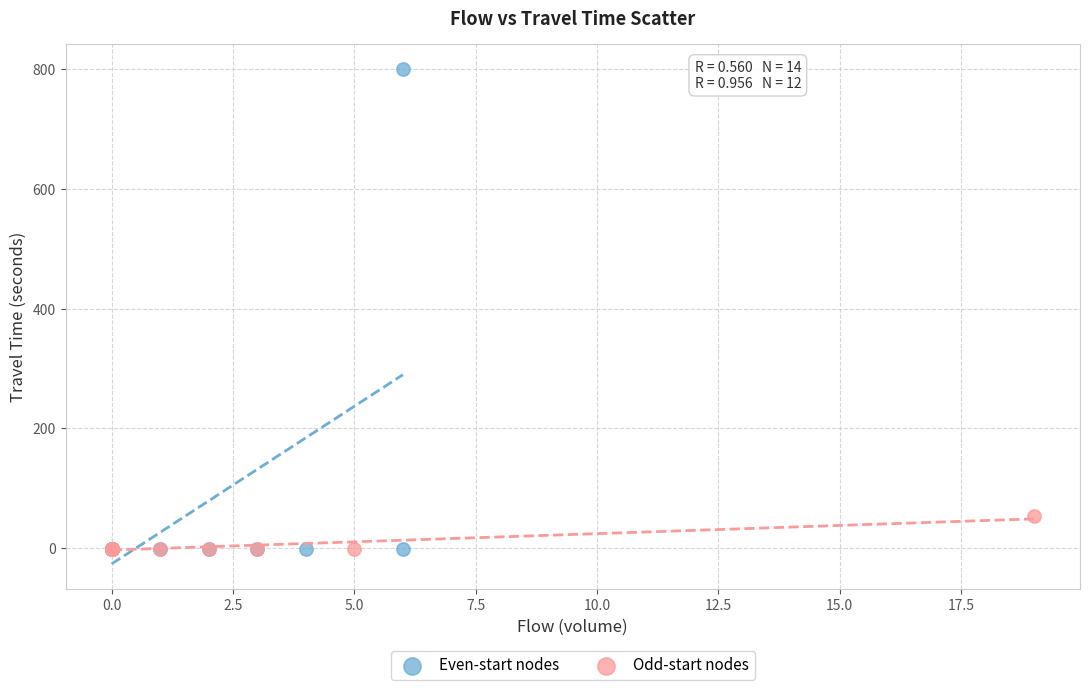

Which series has the widest spread of Y values?

Even-start nodes